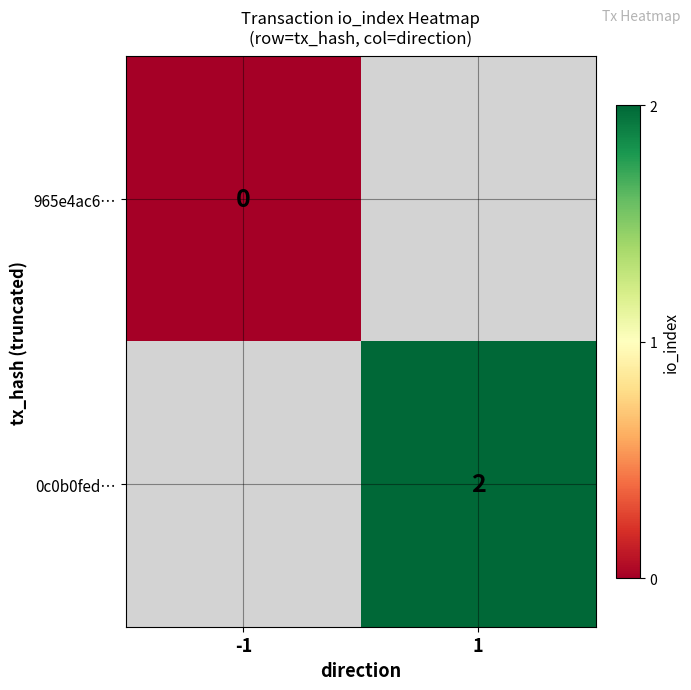

The value of 0c0b0fed… at 1 is 3. True or false?

False